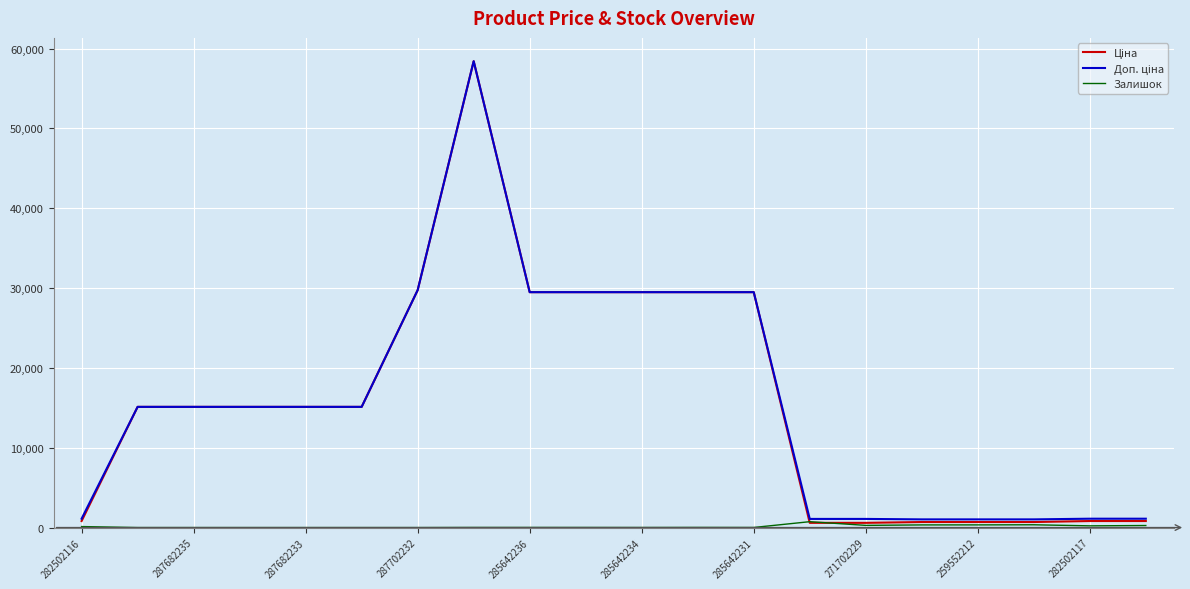

What is the greatest value displayed?

58426.5